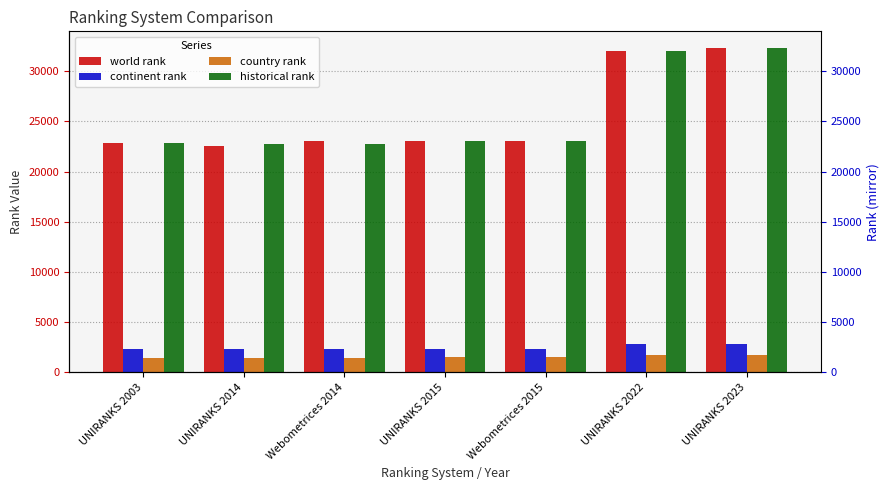

Which series has the largest total across all categories?

world rank